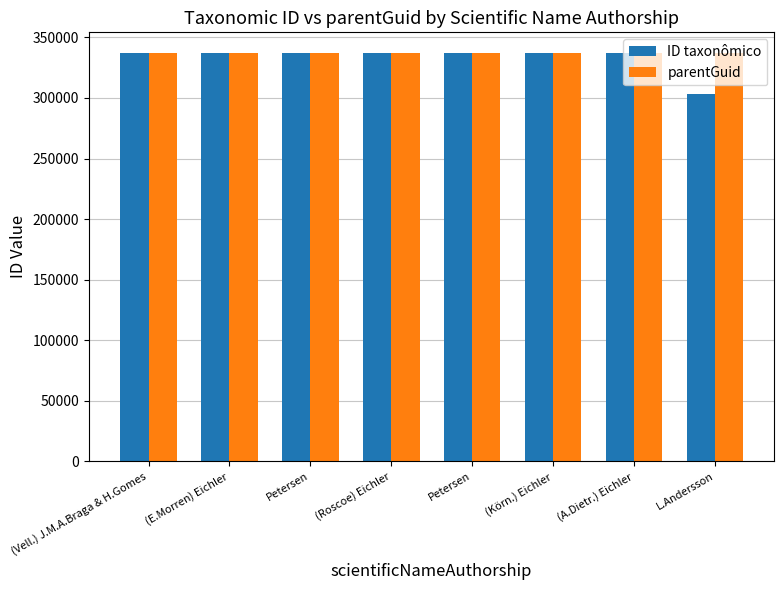

Does the chart contain any negative values?

No